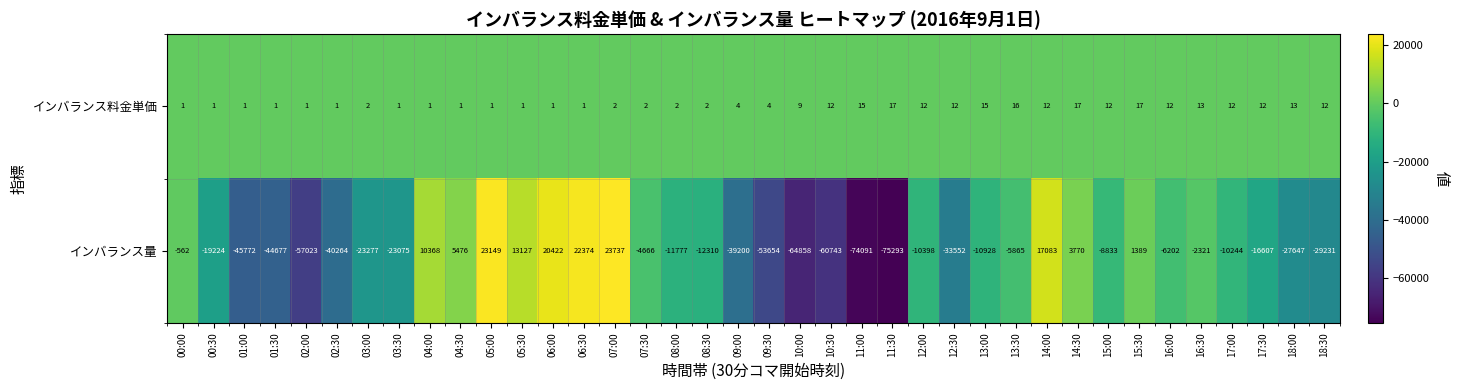

The value of インバランス料金単価 at 08:30 is 1. True or false?

False